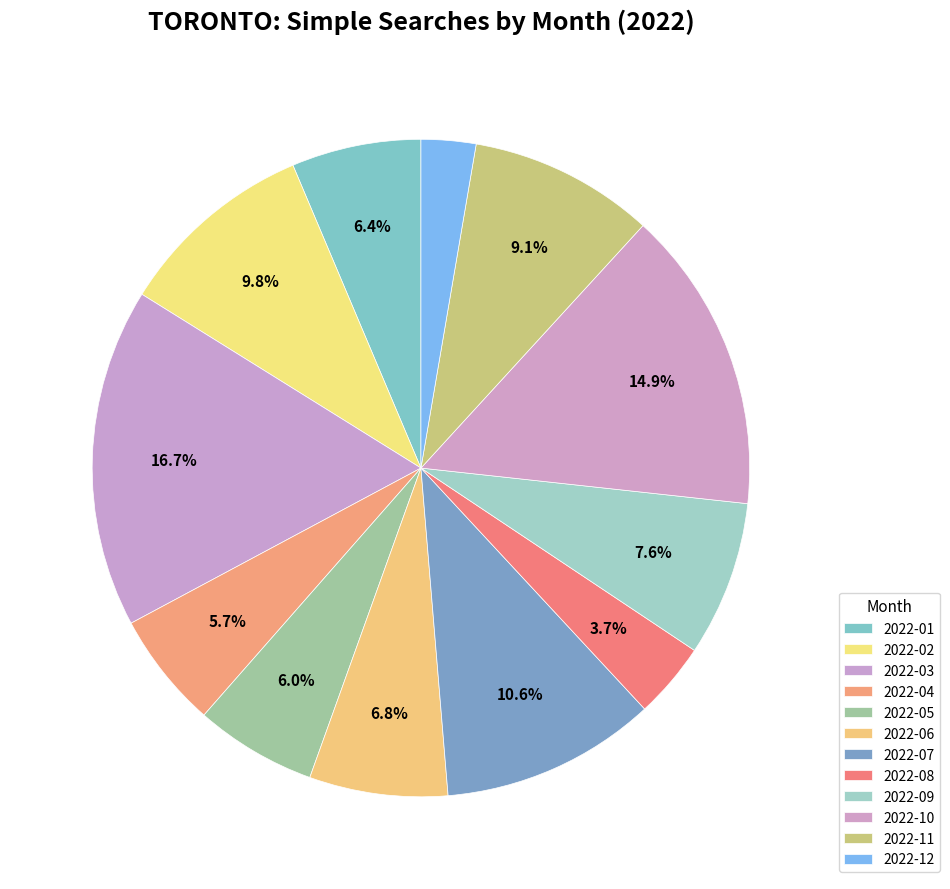

To the nearest percent, what is the difference between the largest and smallest slice percentages?

14%